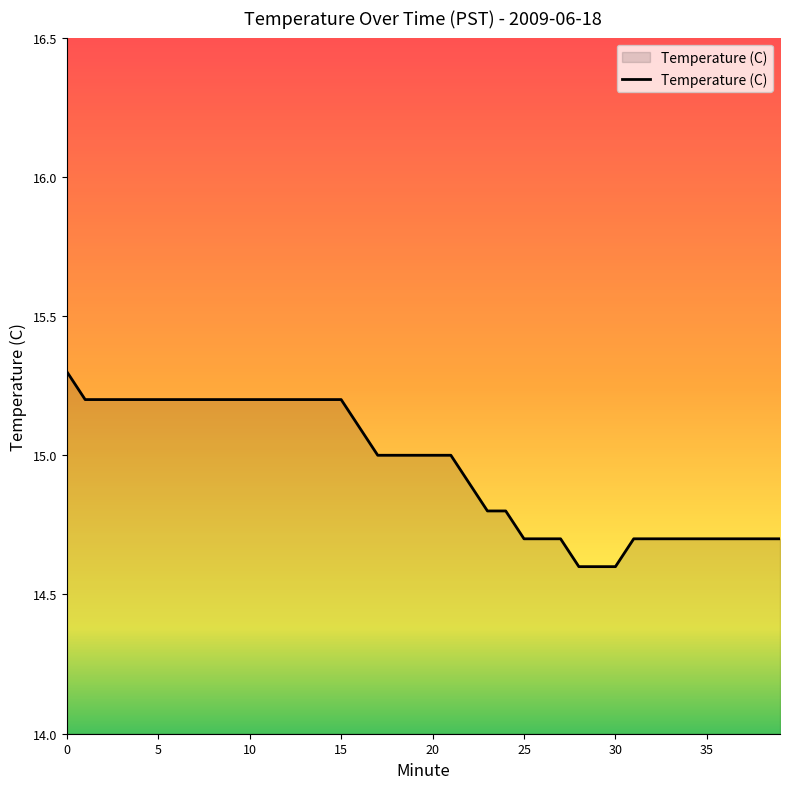

What is the difference between the maximum and minimum values?

0.7